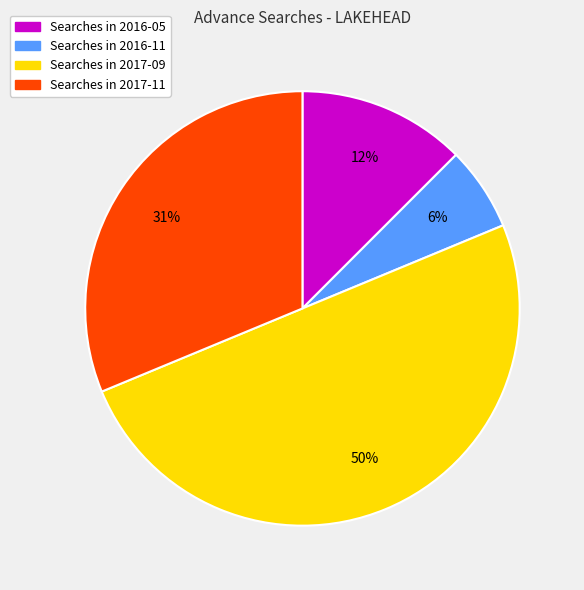

How many segments does this pie chart have?

4